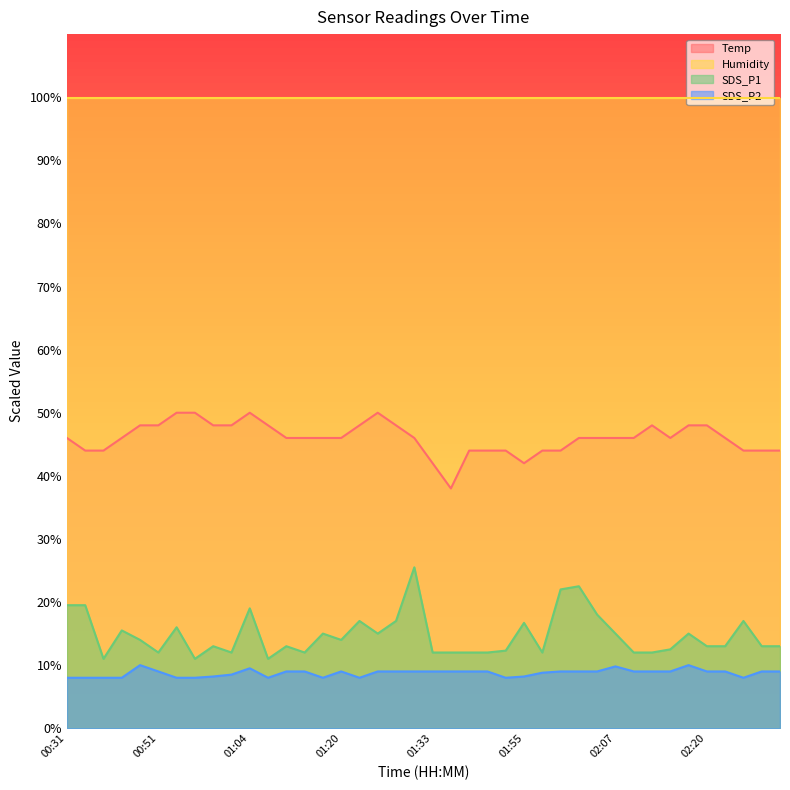

What value does the SDS_P2 series have at 01:36?

9.0